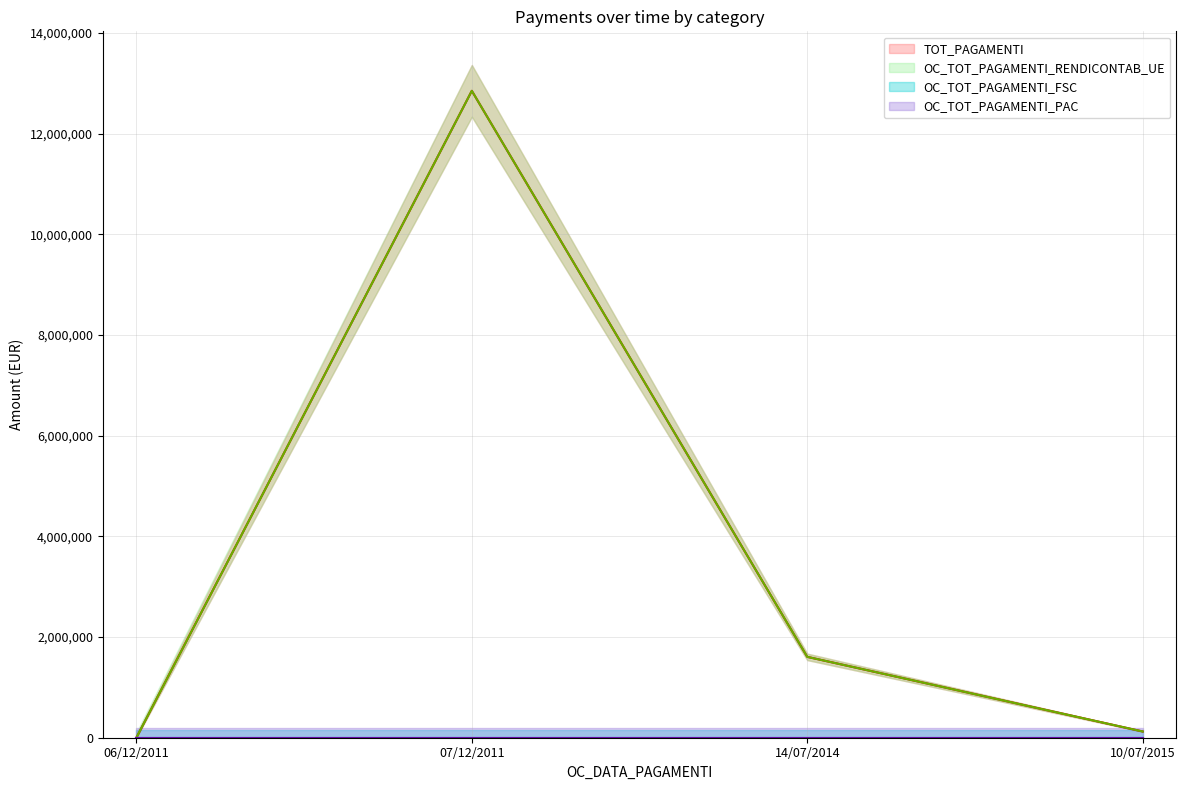

At which category does OC_TOT_PAGAMENTI_RENDICONTAB_UE reach its first local peak?

07/12/2011